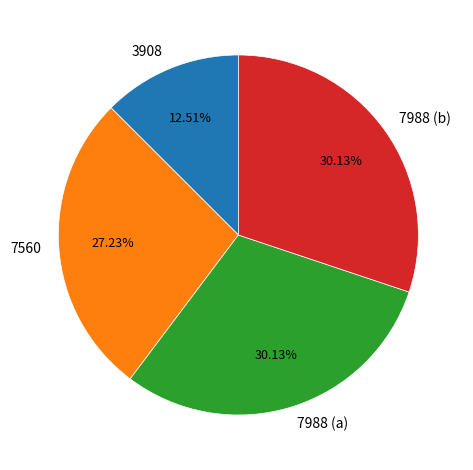

To the nearest percent, what is the difference between the largest and smallest slice percentages?

18%